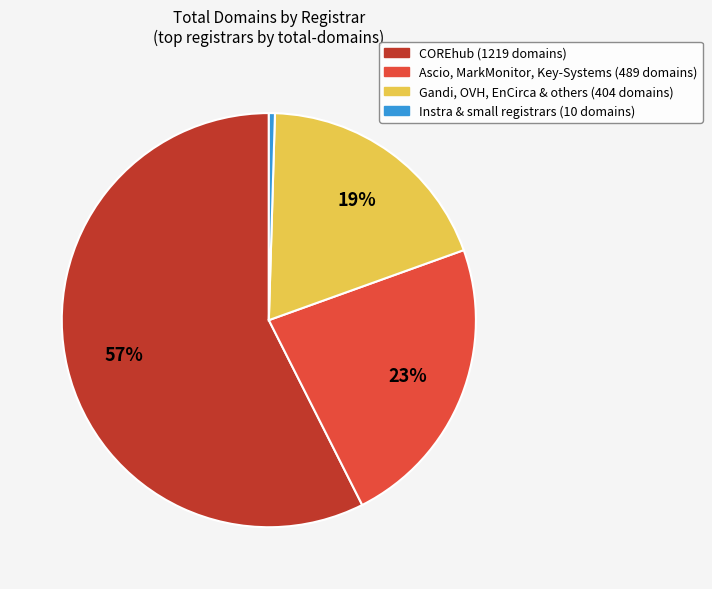

Is there any slice that represents more than half of the pie?

Yes